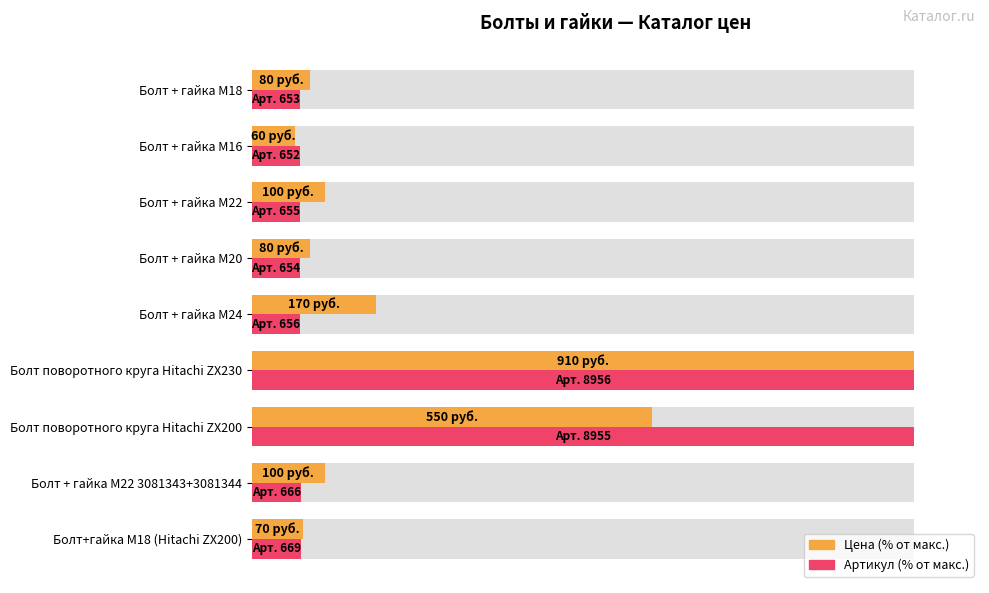

Reading left to right, list all the values displayed in this chart.

Цена (% от макс.): 7.7	11.0	60.4	100.0	18.7	8.8	11.0	6.6	8.8
Артикул (% от макс.): 7.5	7.4	100.0	100.0	7.3	7.3	7.3	7.3	7.3